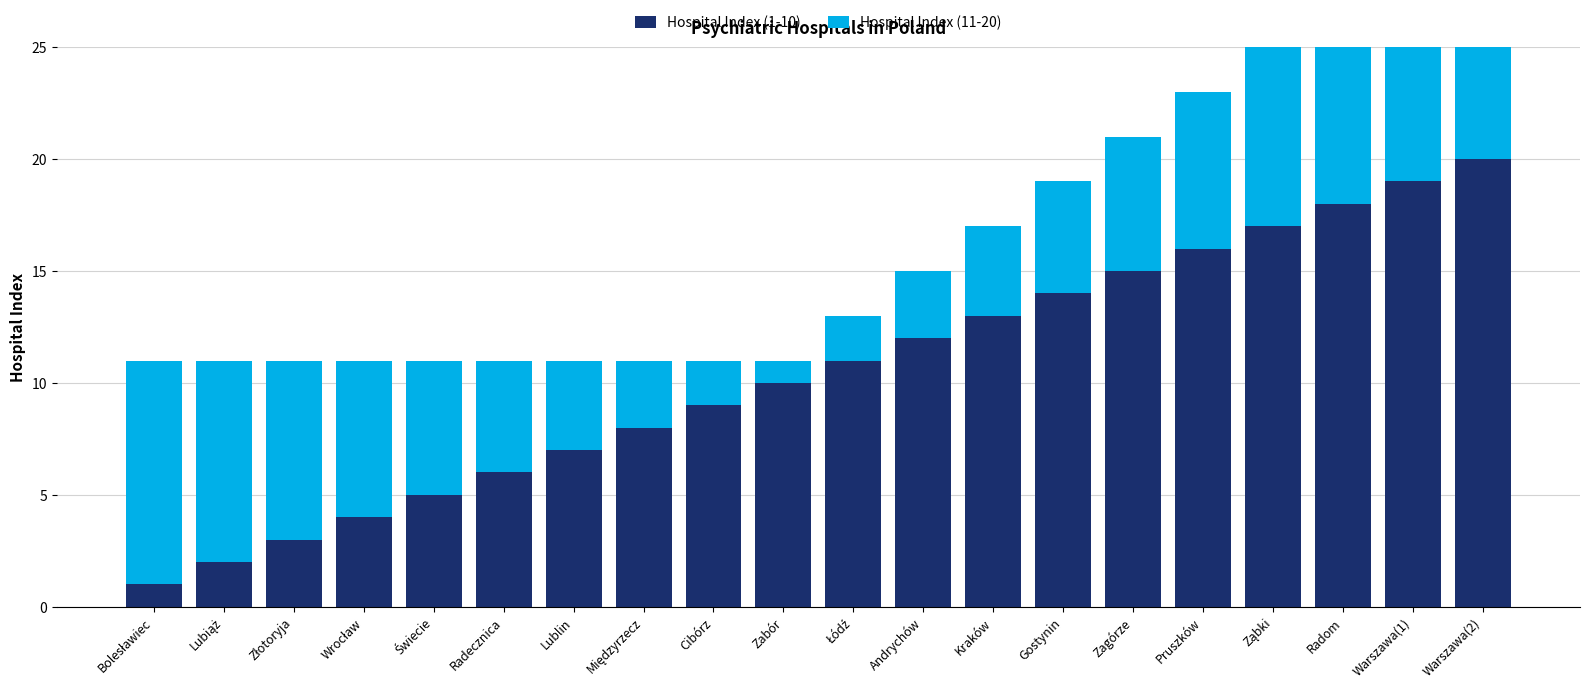

At Łódź, list the series in order from largest to smallest.

Hospital Index (1-10), Hospital Index (11-20)